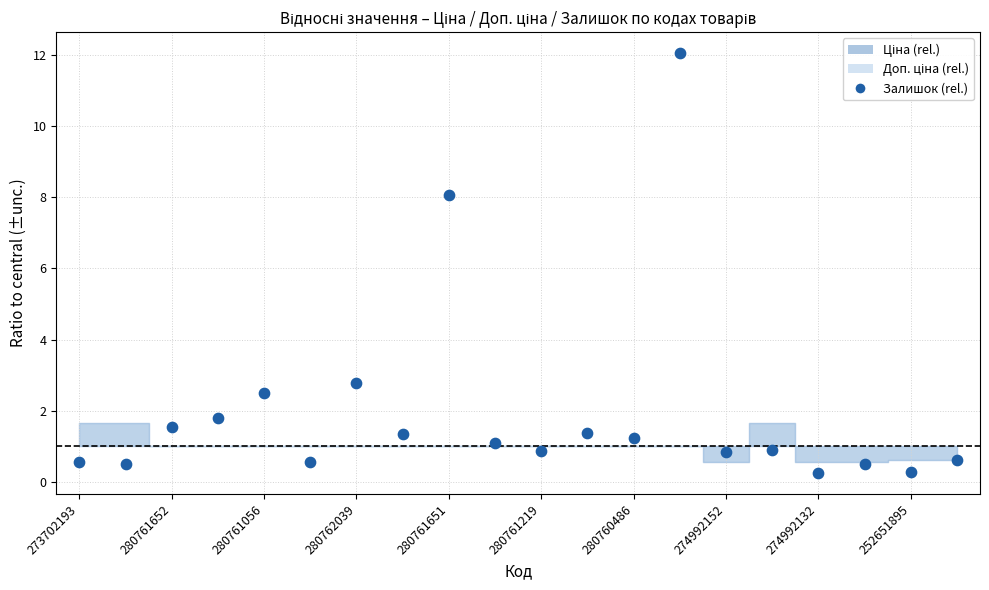

What Y value in the scatter plot is closest to 6?

8.1